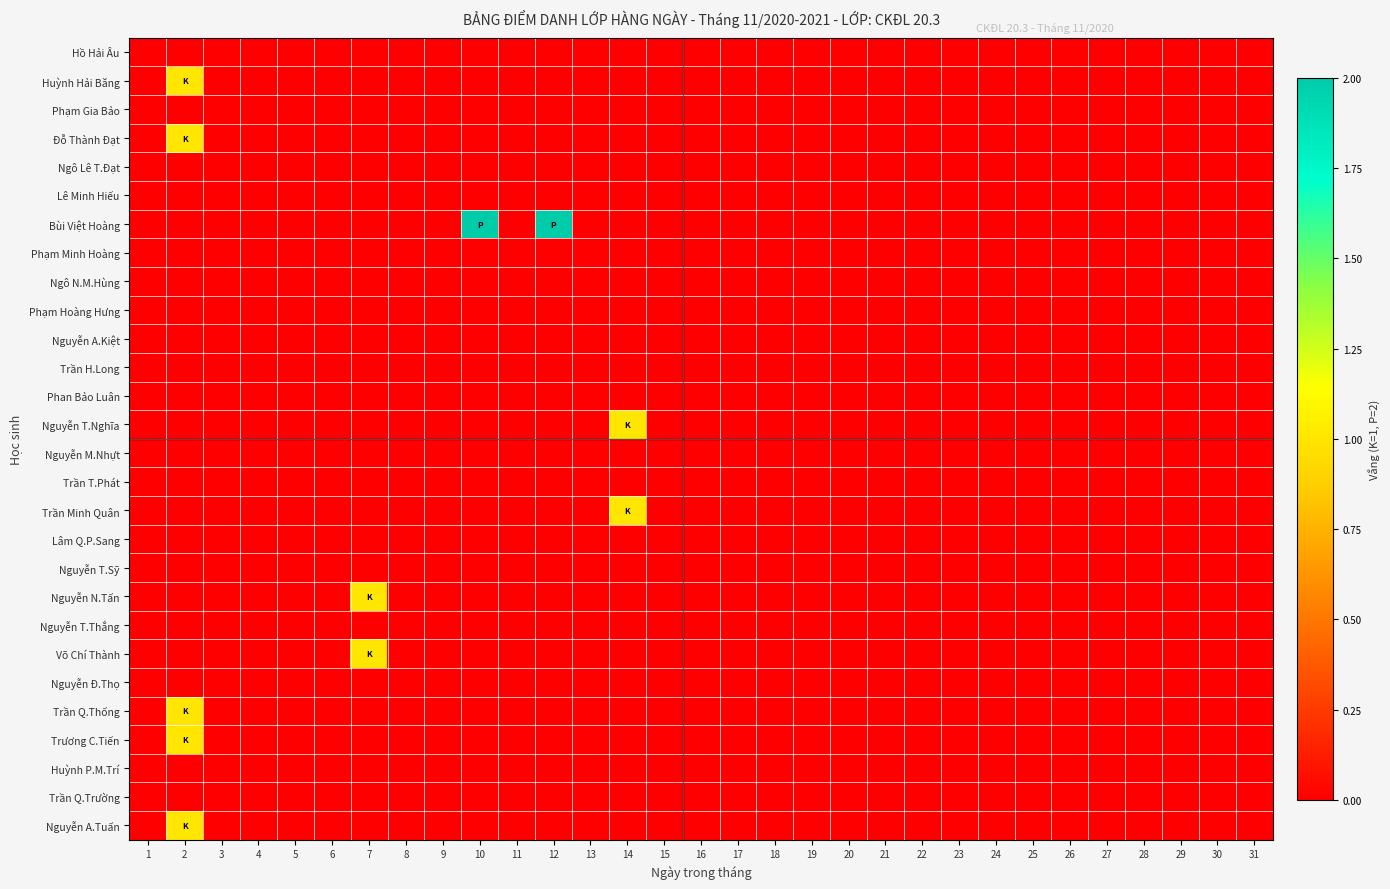

Reading right to left, extract all data points from this chart.

Hồ Hải Âu: 31=0	30=0	29=0	28=0	27=0	26=0	25=0	24=0	23=0	22=0	21=0	20=0	19=0	18=0	17=0	16=0	15=0	14=0	13=0	12=0	11=0	10=0	9=0	8=0	7=0	6=0	5=0	4=0	3=0	2=0	1=0
Huỳnh Hải Băng: 31=0	30=0	29=0	28=0	27=0	26=0	25=0	24=0	23=0	22=0	21=0	20=0	19=0	18=0	17=0	16=0	15=0	14=0	13=0	12=0	11=0	10=0	9=0	8=0	7=0	6=0	5=0	4=0	3=0	2=1	1=0
Phạm Gia Bảo: 31=0	30=0	29=0	28=0	27=0	26=0	25=0	24=0	23=0	22=0	21=0	20=0	19=0	18=0	17=0	16=0	15=0	14=0	13=0	12=0	11=0	10=0	9=0	8=0	7=0	6=0	5=0	4=0	3=0	2=0	1=0
Đỗ Thành Đạt: 31=0	30=0	29=0	28=0	27=0	26=0	25=0	24=0	23=0	22=0	21=0	20=0	19=0	18=0	17=0	16=0	15=0	14=0	13=0	12=0	11=0	10=0	9=0	8=0	7=0	6=0	5=0	4=0	3=0	2=1	1=0
Ngô Lê T.Đạt: 31=0	30=0	29=0	28=0	27=0	26=0	25=0	24=0	23=0	22=0	21=0	20=0	19=0	18=0	17=0	16=0	15=0	14=0	13=0	12=0	11=0	10=0	9=0	8=0	7=0	6=0	5=0	4=0	3=0	2=0	1=0
Lê Minh Hiếu: 31=0	30=0	29=0	28=0	27=0	26=0	25=0	24=0	23=0	22=0	21=0	20=0	19=0	18=0	17=0	16=0	15=0	14=0	13=0	12=0	11=0	10=0	9=0	8=0	7=0	6=0	5=0	4=0	3=0	2=0	1=0
Bùi Việt Hoàng: 31=0	30=0	29=0	28=0	27=0	26=0	25=0	24=0	23=0	22=0	21=0	20=0	19=0	18=0	17=0	16=0	15=0	14=0	13=0	12=2	11=0	10=2	9=0	8=0	7=0	6=0	5=0	4=0	3=0	2=0	1=0
Phạm Minh Hoàng: 31=0	30=0	29=0	28=0	27=0	26=0	25=0	24=0	23=0	22=0	21=0	20=0	19=0	18=0	17=0	16=0	15=0	14=0	13=0	12=0	11=0	10=0	9=0	8=0	7=0	6=0	5=0	4=0	3=0	2=0	1=0
Ngô N.M.Hùng: 31=0	30=0	29=0	28=0	27=0	26=0	25=0	24=0	23=0	22=0	21=0	20=0	19=0	18=0	17=0	16=0	15=0	14=0	13=0	12=0	11=0	10=0	9=0	8=0	7=0	6=0	5=0	4=0	3=0	2=0	1=0
Phạm Hoàng Hưng: 31=0	30=0	29=0	28=0	27=0	26=0	25=0	24=0	23=0	22=0	21=0	20=0	19=0	18=0	17=0	16=0	15=0	14=0	13=0	12=0	11=0	10=0	9=0	8=0	7=0	6=0	5=0	4=0	3=0	2=0	1=0
Nguyễn A.Kiệt: 31=0	30=0	29=0	28=0	27=0	26=0	25=0	24=0	23=0	22=0	21=0	20=0	19=0	18=0	17=0	16=0	15=0	14=0	13=0	12=0	11=0	10=0	9=0	8=0	7=0	6=0	5=0	4=0	3=0	2=0	1=0
Trần H.Long: 31=0	30=0	29=0	28=0	27=0	26=0	25=0	24=0	23=0	22=0	21=0	20=0	19=0	18=0	17=0	16=0	15=0	14=0	13=0	12=0	11=0	10=0	9=0	8=0	7=0	6=0	5=0	4=0	3=0	2=0	1=0
Phan Bảo Luân: 31=0	30=0	29=0	28=0	27=0	26=0	25=0	24=0	23=0	22=0	21=0	20=0	19=0	18=0	17=0	16=0	15=0	14=0	13=0	12=0	11=0	10=0	9=0	8=0	7=0	6=0	5=0	4=0	3=0	2=0	1=0
Nguyễn T.Nghĩa: 31=0	30=0	29=0	28=0	27=0	26=0	25=0	24=0	23=0	22=0	21=0	20=0	19=0	18=0	17=0	16=0	15=0	14=1	13=0	12=0	11=0	10=0	9=0	8=0	7=0	6=0	5=0	4=0	3=0	2=0	1=0
Nguyễn M.Nhựt: 31=0	30=0	29=0	28=0	27=0	26=0	25=0	24=0	23=0	22=0	21=0	20=0	19=0	18=0	17=0	16=0	15=0	14=0	13=0	12=0	11=0	10=0	9=0	8=0	7=0	6=0	5=0	4=0	3=0	2=0	1=0
Trần T.Phát: 31=0	30=0	29=0	28=0	27=0	26=0	25=0	24=0	23=0	22=0	21=0	20=0	19=0	18=0	17=0	16=0	15=0	14=0	13=0	12=0	11=0	10=0	9=0	8=0	7=0	6=0	5=0	4=0	3=0	2=0	1=0
Trần Minh Quân: 31=0	30=0	29=0	28=0	27=0	26=0	25=0	24=0	23=0	22=0	21=0	20=0	19=0	18=0	17=0	16=0	15=0	14=1	13=0	12=0	11=0	10=0	9=0	8=0	7=0	6=0	5=0	4=0	3=0	2=0	1=0
Lâm Q.P.Sang: 31=0	30=0	29=0	28=0	27=0	26=0	25=0	24=0	23=0	22=0	21=0	20=0	19=0	18=0	17=0	16=0	15=0	14=0	13=0	12=0	11=0	10=0	9=0	8=0	7=0	6=0	5=0	4=0	3=0	2=0	1=0
Nguyễn T.Sỹ: 31=0	30=0	29=0	28=0	27=0	26=0	25=0	24=0	23=0	22=0	21=0	20=0	19=0	18=0	17=0	16=0	15=0	14=0	13=0	12=0	11=0	10=0	9=0	8=0	7=0	6=0	5=0	4=0	3=0	2=0	1=0
Nguyễn N.Tấn: 31=0	30=0	29=0	28=0	27=0	26=0	25=0	24=0	23=0	22=0	21=0	20=0	19=0	18=0	17=0	16=0	15=0	14=0	13=0	12=0	11=0	10=0	9=0	8=0	7=1	6=0	5=0	4=0	3=0	2=0	1=0
Nguyễn T.Thắng: 31=0	30=0	29=0	28=0	27=0	26=0	25=0	24=0	23=0	22=0	21=0	20=0	19=0	18=0	17=0	16=0	15=0	14=0	13=0	12=0	11=0	10=0	9=0	8=0	7=0	6=0	5=0	4=0	3=0	2=0	1=0
Võ Chí Thành: 31=0	30=0	29=0	28=0	27=0	26=0	25=0	24=0	23=0	22=0	21=0	20=0	19=0	18=0	17=0	16=0	15=0	14=0	13=0	12=0	11=0	10=0	9=0	8=0	7=1	6=0	5=0	4=0	3=0	2=0	1=0
Nguyễn Đ.Thọ: 31=0	30=0	29=0	28=0	27=0	26=0	25=0	24=0	23=0	22=0	21=0	20=0	19=0	18=0	17=0	16=0	15=0	14=0	13=0	12=0	11=0	10=0	9=0	8=0	7=0	6=0	5=0	4=0	3=0	2=0	1=0
Trần Q.Thống: 31=0	30=0	29=0	28=0	27=0	26=0	25=0	24=0	23=0	22=0	21=0	20=0	19=0	18=0	17=0	16=0	15=0	14=0	13=0	12=0	11=0	10=0	9=0	8=0	7=0	6=0	5=0	4=0	3=0	2=1	1=0
Trương C.Tiến: 31=0	30=0	29=0	28=0	27=0	26=0	25=0	24=0	23=0	22=0	21=0	20=0	19=0	18=0	17=0	16=0	15=0	14=0	13=0	12=0	11=0	10=0	9=0	8=0	7=0	6=0	5=0	4=0	3=0	2=1	1=0
Huỳnh P.M.Trí: 31=0	30=0	29=0	28=0	27=0	26=0	25=0	24=0	23=0	22=0	21=0	20=0	19=0	18=0	17=0	16=0	15=0	14=0	13=0	12=0	11=0	10=0	9=0	8=0	7=0	6=0	5=0	4=0	3=0	2=0	1=0
Trần Q.Trường: 31=0	30=0	29=0	28=0	27=0	26=0	25=0	24=0	23=0	22=0	21=0	20=0	19=0	18=0	17=0	16=0	15=0	14=0	13=0	12=0	11=0	10=0	9=0	8=0	7=0	6=0	5=0	4=0	3=0	2=0	1=0
Nguyễn A.Tuấn: 31=0	30=0	29=0	28=0	27=0	26=0	25=0	24=0	23=0	22=0	21=0	20=0	19=0	18=0	17=0	16=0	15=0	14=0	13=0	12=0	11=0	10=0	9=0	8=0	7=0	6=0	5=0	4=0	3=0	2=1	1=0